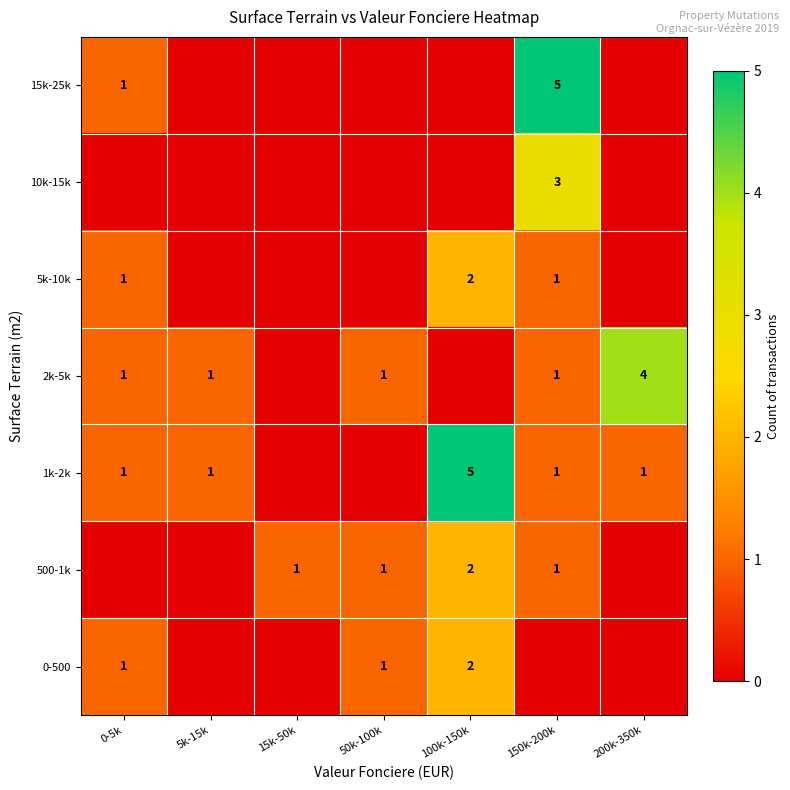

The 15k-25k series shows 1 at 0-5k. True or false?

True